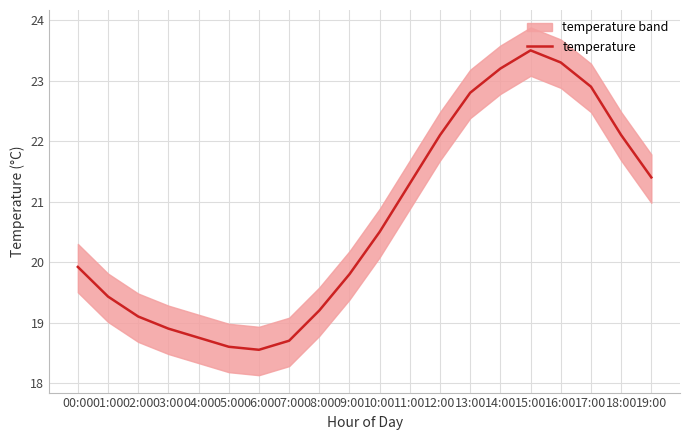

List the labels in order of value, smallest first.

06:00, 05:00, 07:00, 04:00, 03:00, 02:00, 08:00, 01:00, 09:00, 00:00, 10:00, 11:00, 19:00, 12:00, 18:00, 13:00, 17:00, 14:00, 16:00, 15:00